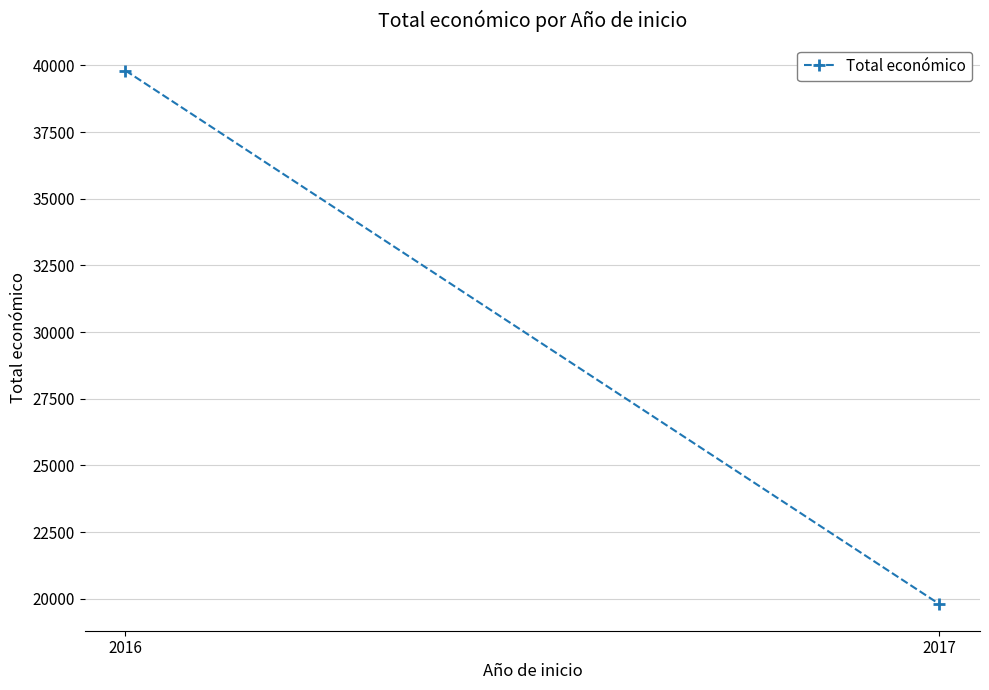

Reading left to right, what are all the values shown in this chart?

39809	19800